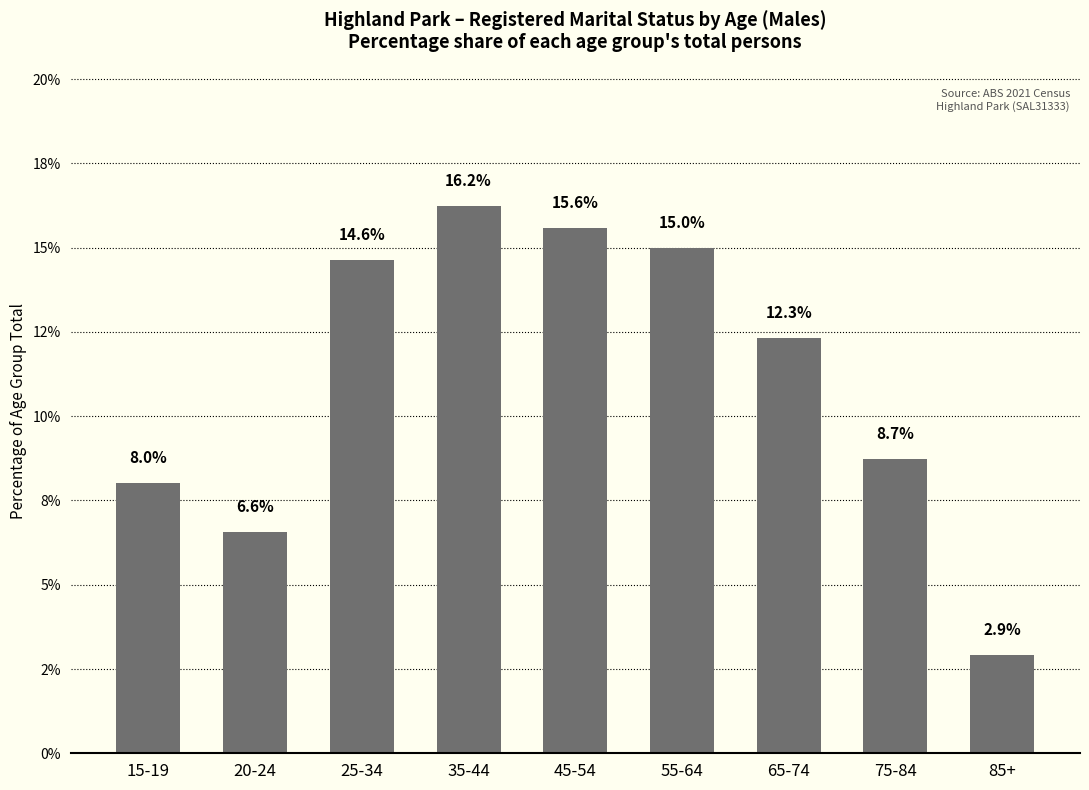

The value at 75-84 is 3.1. True or false?

False